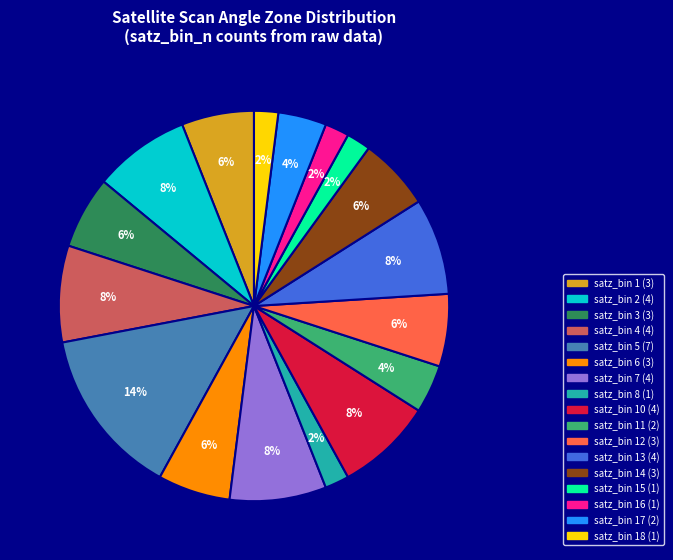

Count the number of slices in the pie.

17